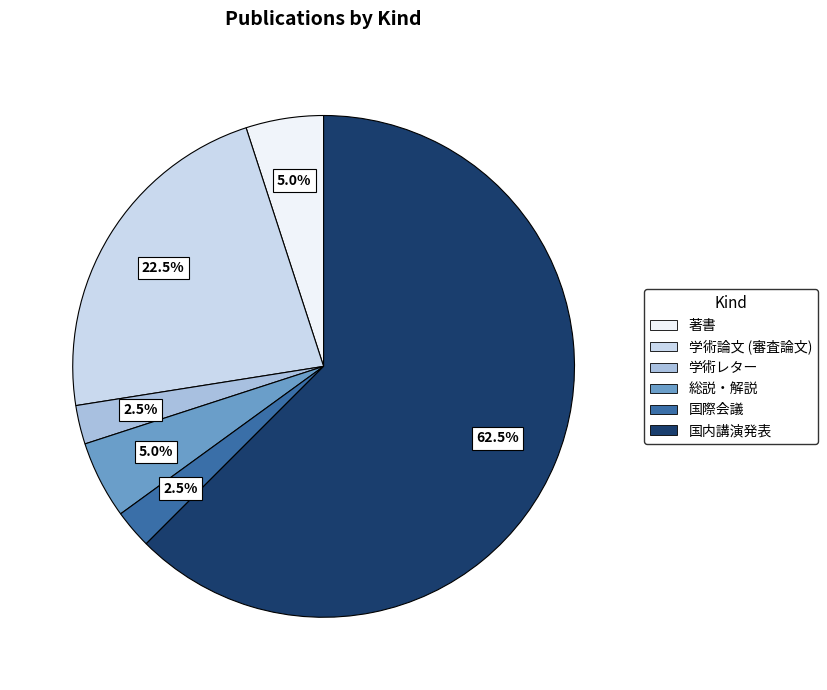

How many segments does this pie chart have?

6